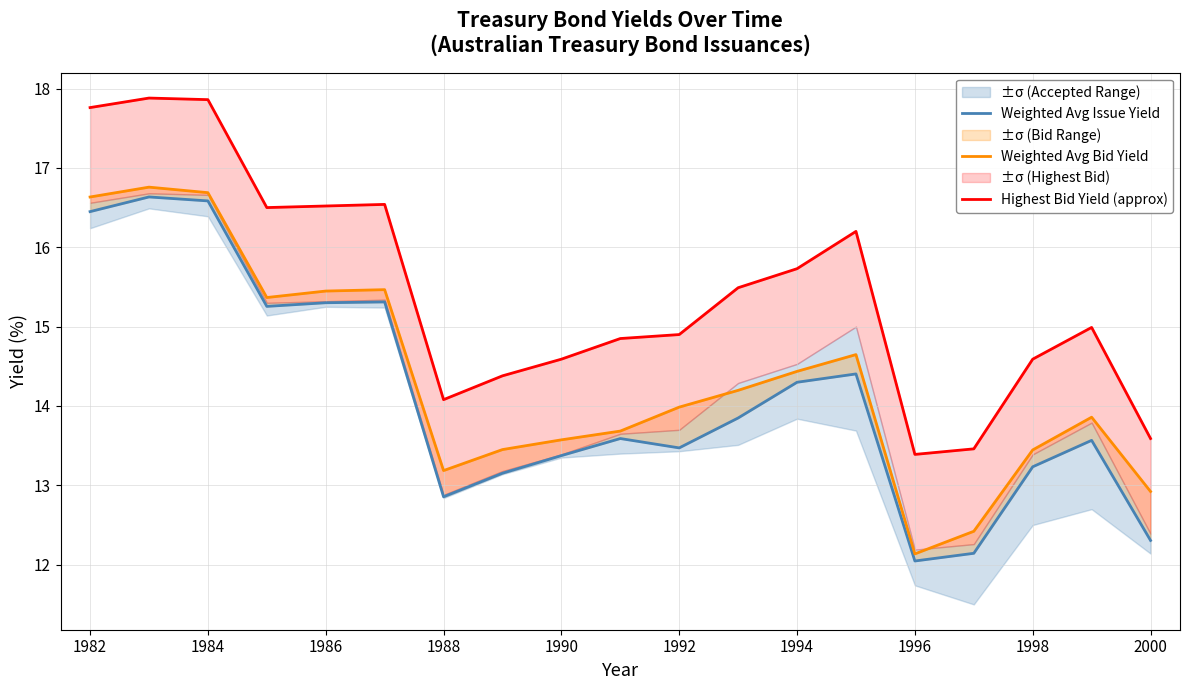

Which series has the largest total across all categories?

Highest Bid Yield (approx)